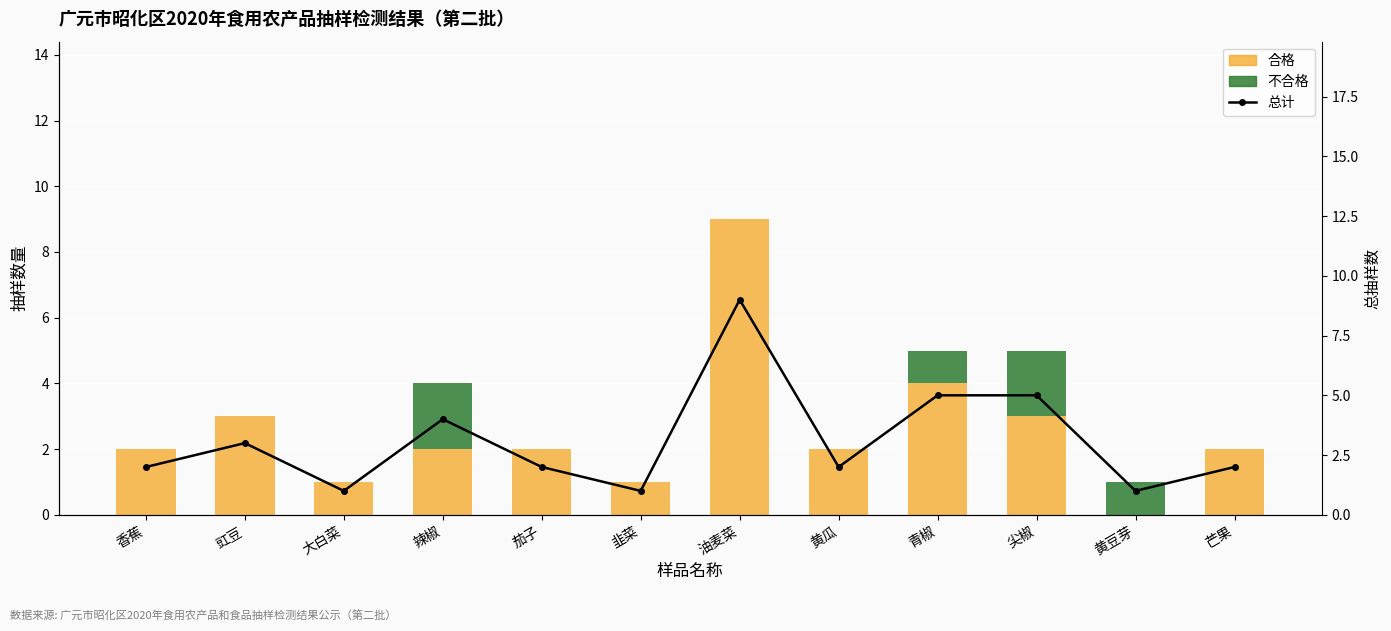

Reading left to right, transcribe all the data shown in this chart.

合格: 香蕉=2	豇豆=3	大白菜=1	辣椒=2	茄子=2	韭菜=1	油麦菜=9	黄瓜=2	青椒=4	尖椒=3	黄豆芽=0	芒果=2
不合格: 香蕉=0	豇豆=0	大白菜=0	辣椒=2	茄子=0	韭菜=0	油麦菜=0	黄瓜=0	青椒=1	尖椒=2	黄豆芽=1	芒果=0
总计: 香蕉=2	豇豆=3	大白菜=1	辣椒=4	茄子=2	韭菜=1	油麦菜=9	黄瓜=2	青椒=5	尖椒=5	黄豆芽=1	芒果=2